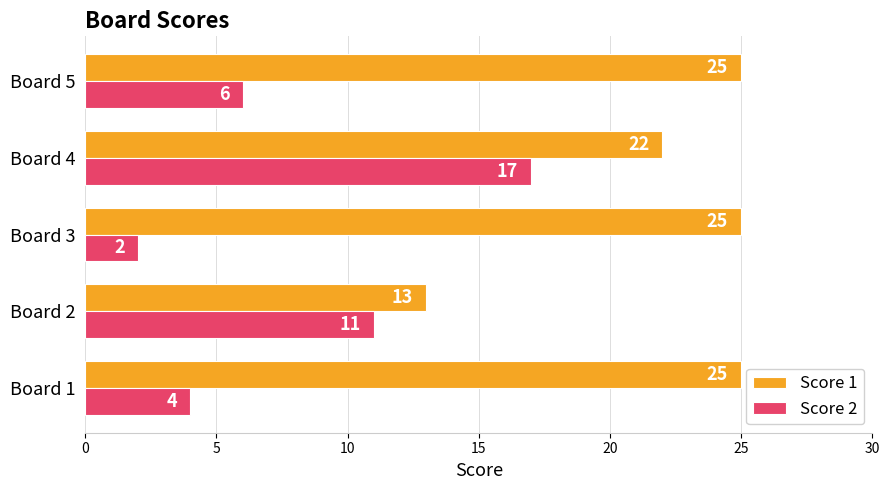

How many data points in Score 1 are less than 25?

2